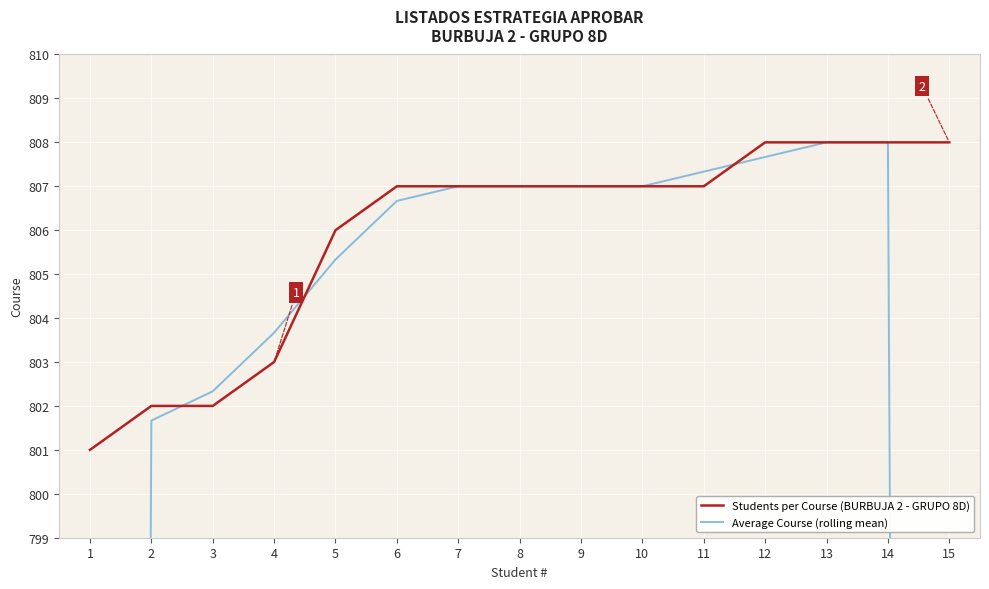

Which series has the widest spread of values?

Average Course (rolling mean)